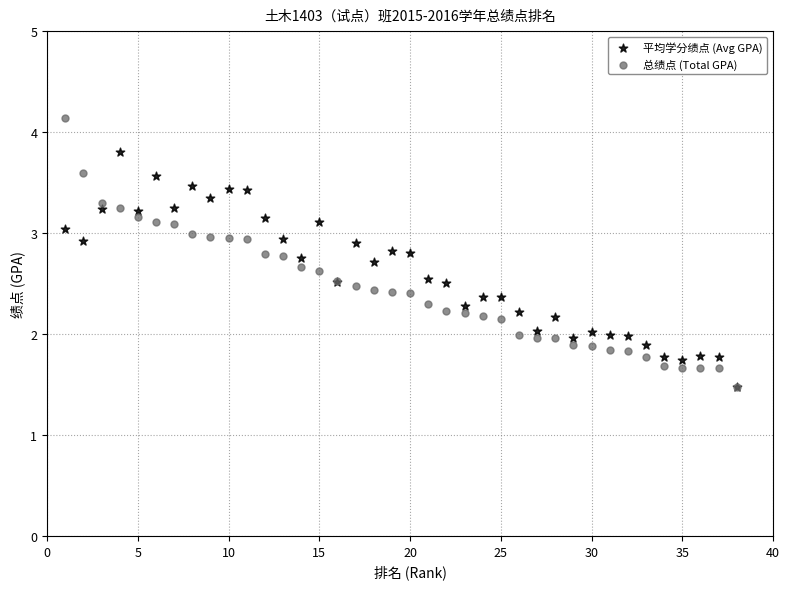

What are all the series names shown in the legend?

平均学分绩点 (Avg GPA), 总绩点 (Total GPA)